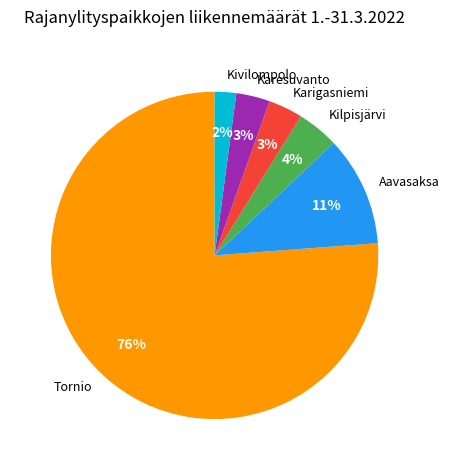

Which category has the smallest portion of the pie?

Kivilompolo